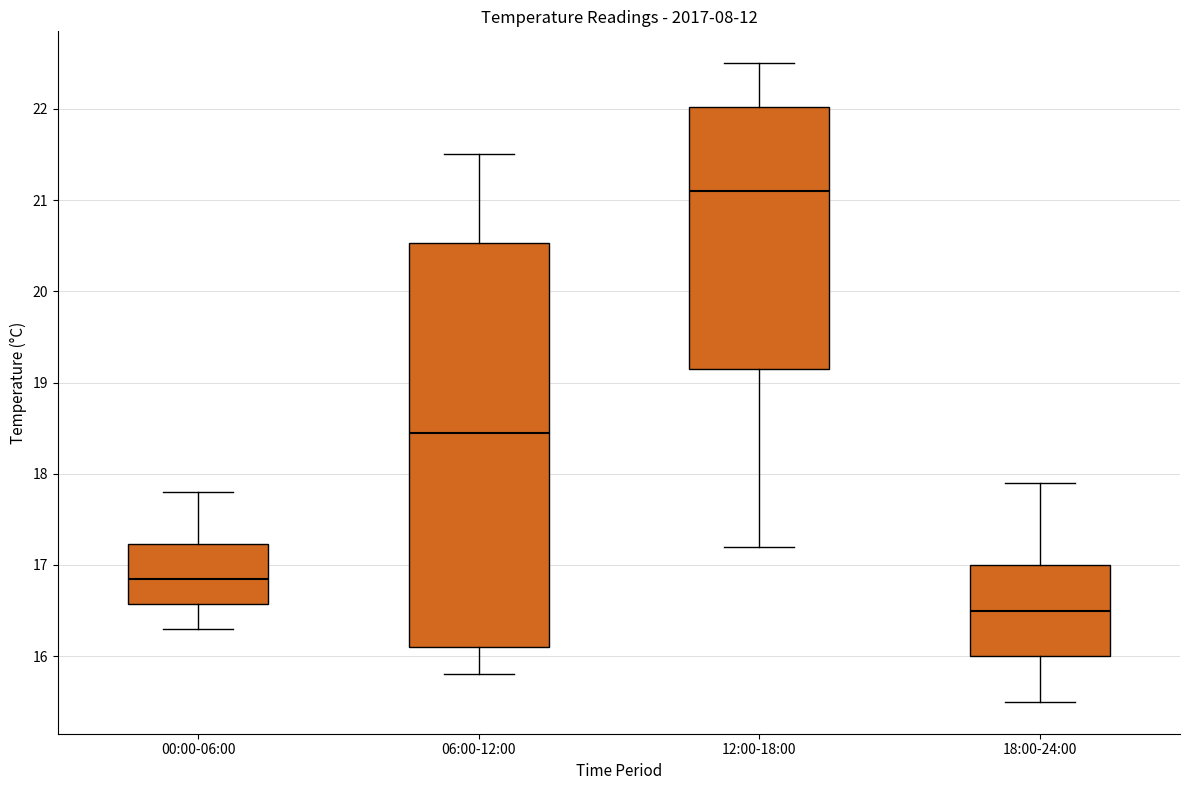

Reading left to right, read every box against the y-axis: the position of its median line, the range the box covers, and the ends of its whiskers. The values are not printed on the chart, so give them approximately, as read against the axis.

00:00-06:00: median 16.9, box 16.6 to 17.2, whiskers 16.3 to 17.8
06:00-12:00: median 18.5, box 16.1 to 20.5, whiskers 15.8 to 21.5
12:00-18:00: median 21.1, box 19.2 to 22.0, whiskers 17.2 to 22.5
18:00-24:00: median 16.5, box 16.0 to 17.0, whiskers 15.5 to 17.9